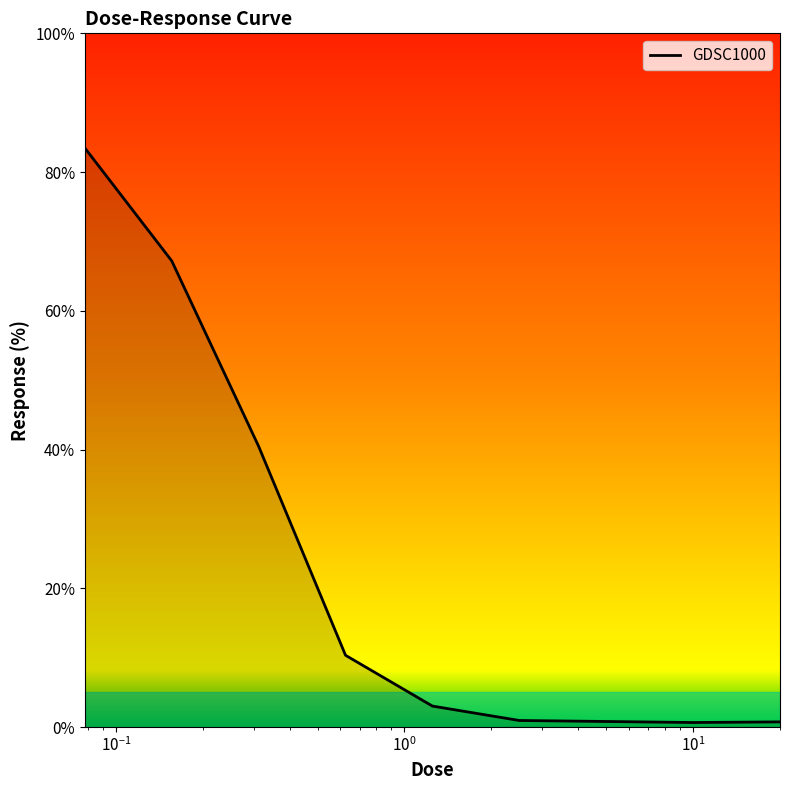

What is the difference between the maximum and minimum values?

82.8